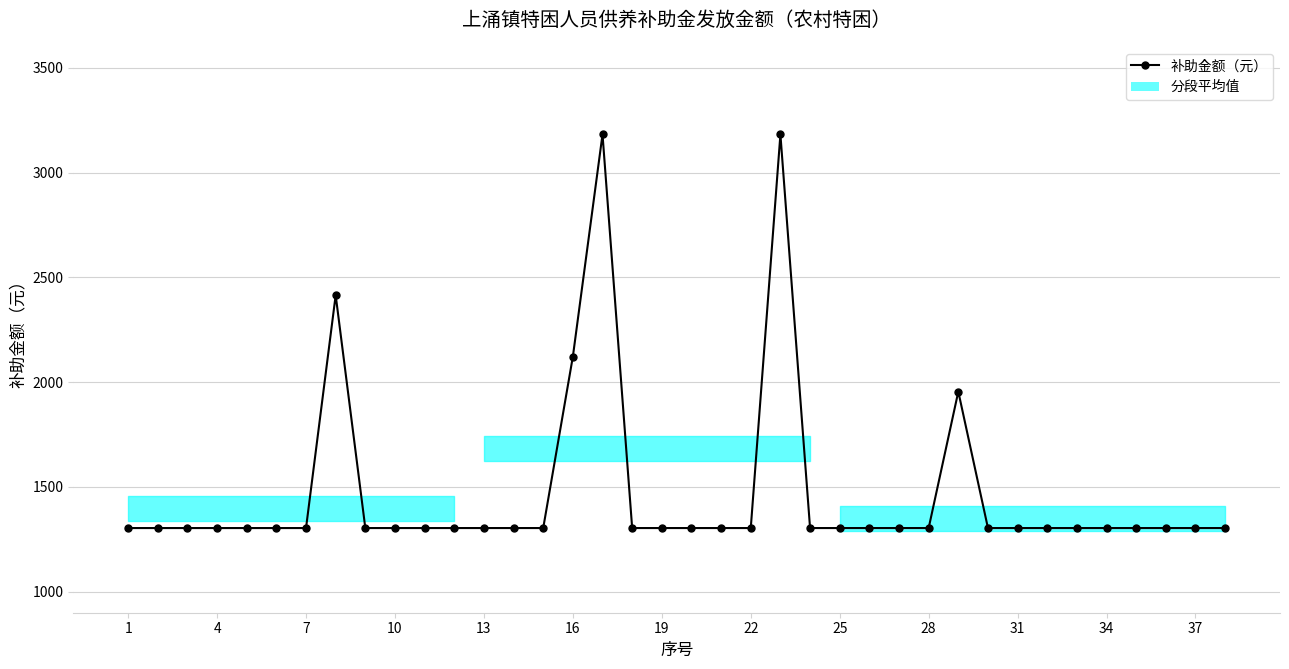

What is the greatest value displayed?

3182